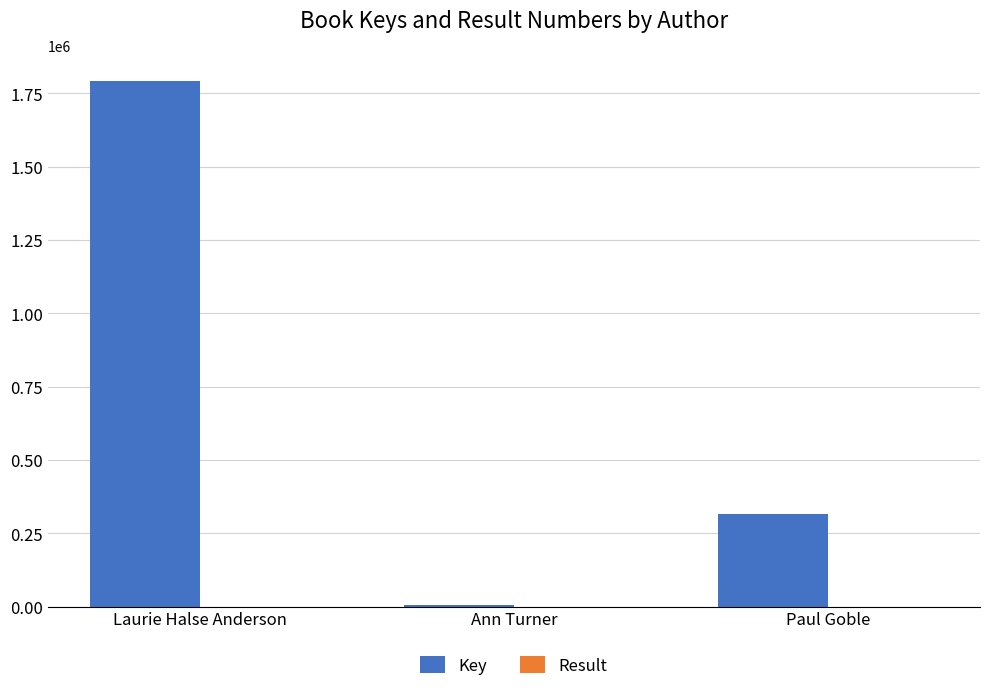

Where is Key nearest to the value 899104?

Paul Goble